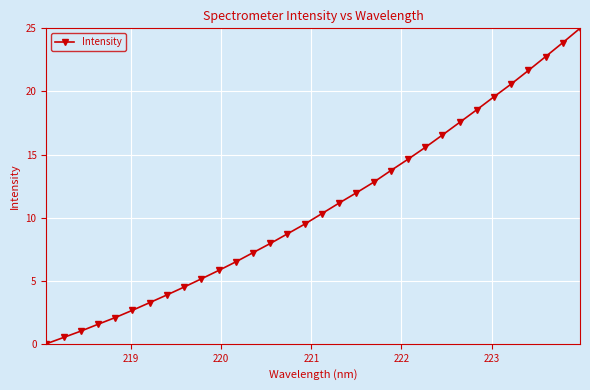

True or false: the data has more than 0 interior local peaks.

False